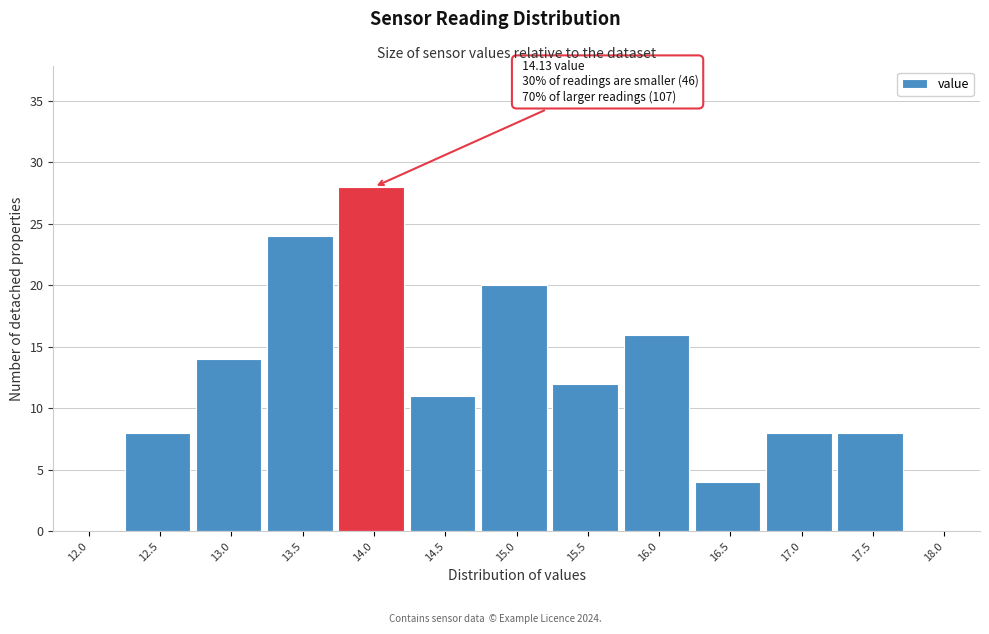

Reading left to right, list all the values displayed in this chart.

12.0=0	12.5=8	13.0=14	13.5=24	14.0=28	14.5=11	15.0=20	15.5=12	16.0=16	16.5=4	17.0=8	17.5=8	18.0=0